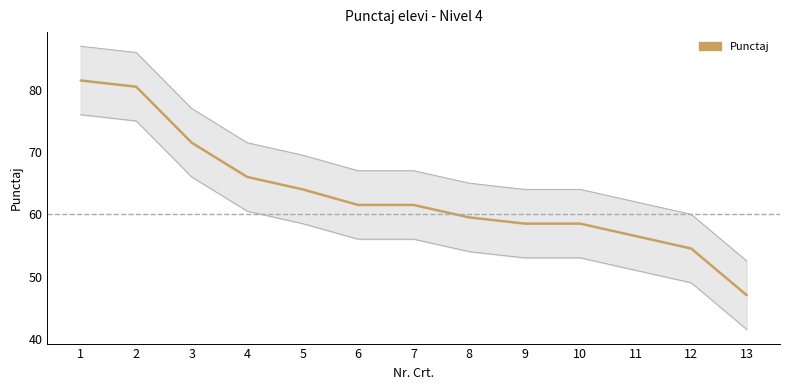

Is this an area chart (filled region under the line)?

No